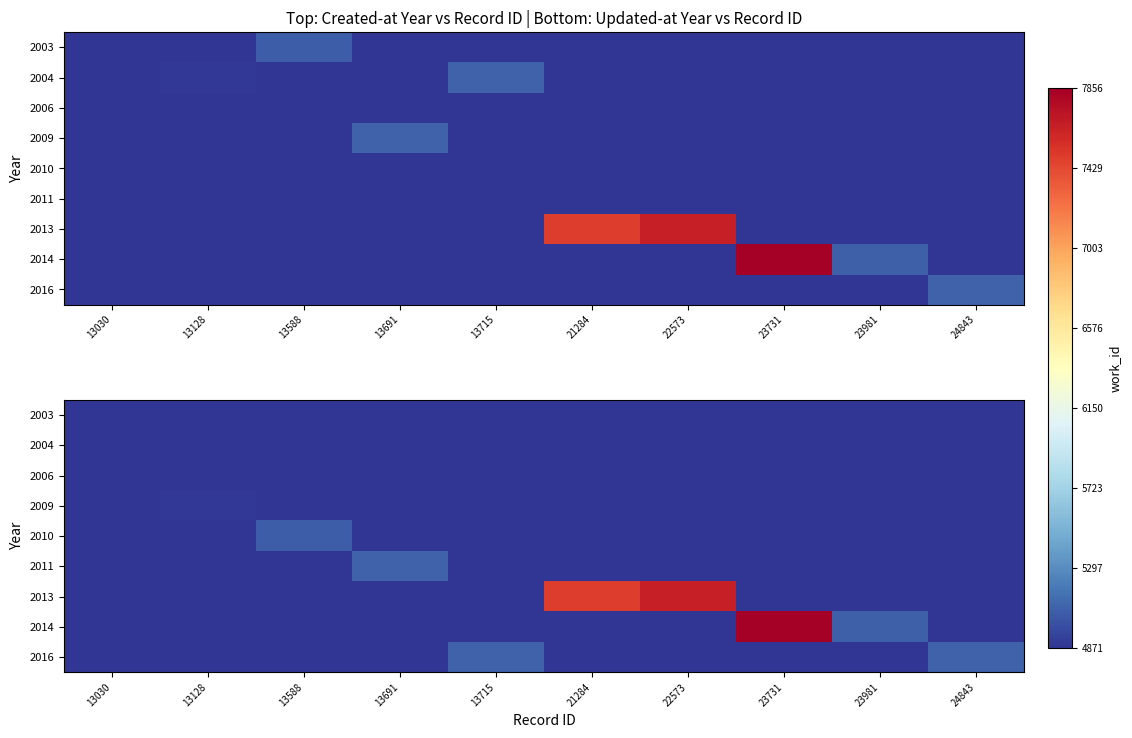

Which series has the largest range (max minus min)?

2014